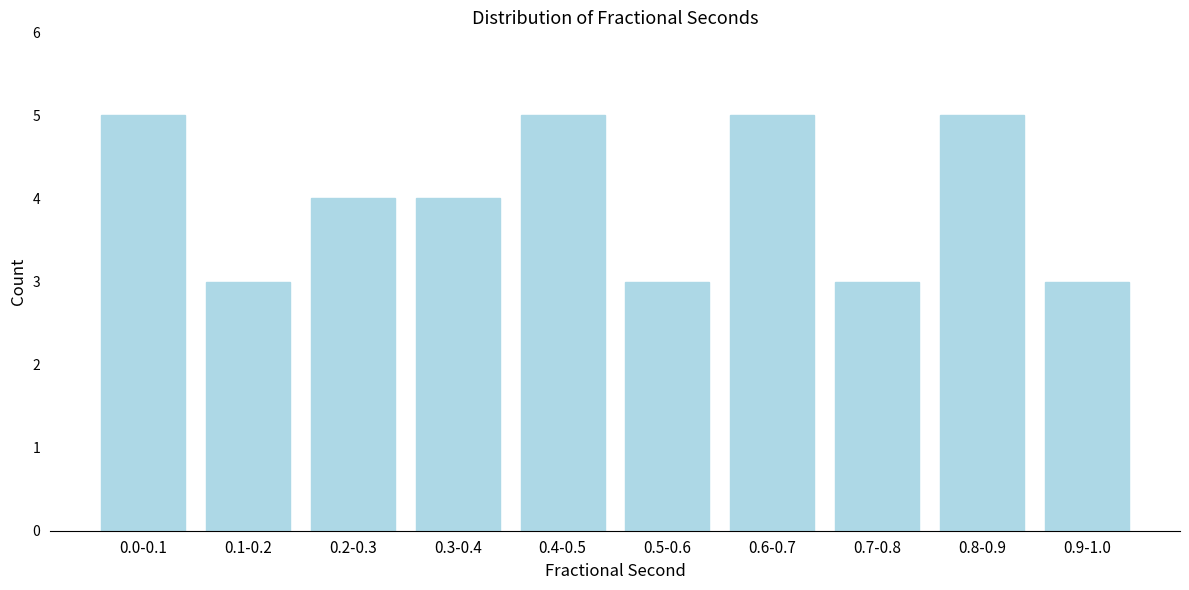

Reading left to right, transcribe all the data shown in this chart.

0.0-0.1=5	0.1-0.2=3	0.2-0.3=4	0.3-0.4=4	0.4-0.5=5	0.5-0.6=3	0.6-0.7=5	0.7-0.8=3	0.8-0.9=5	0.9-1.0=3